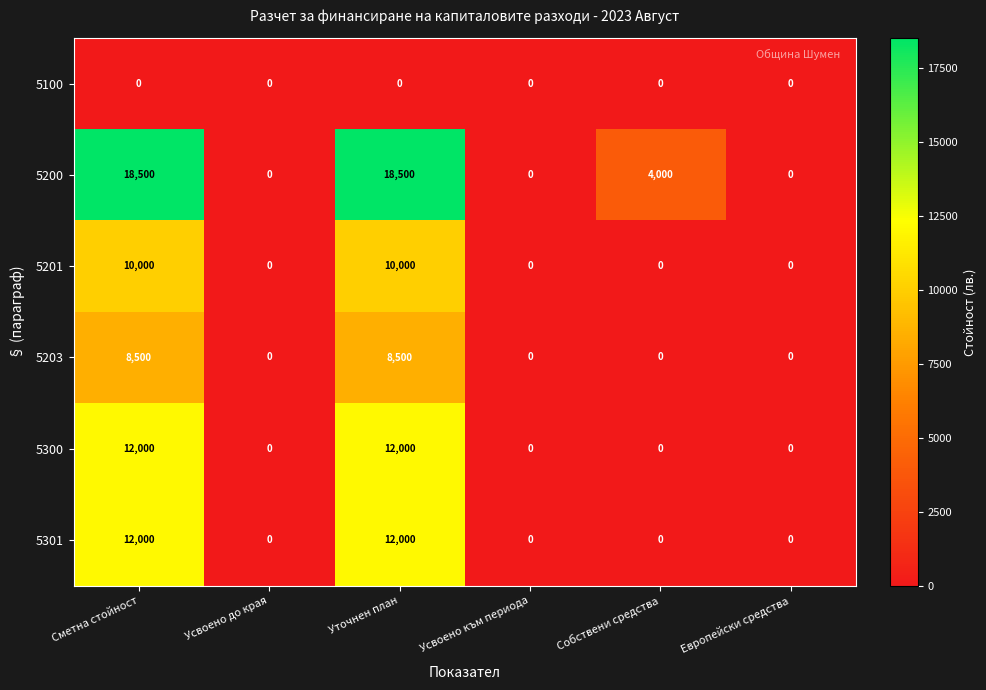

At how many categories does at least one series exceed 3918?

3